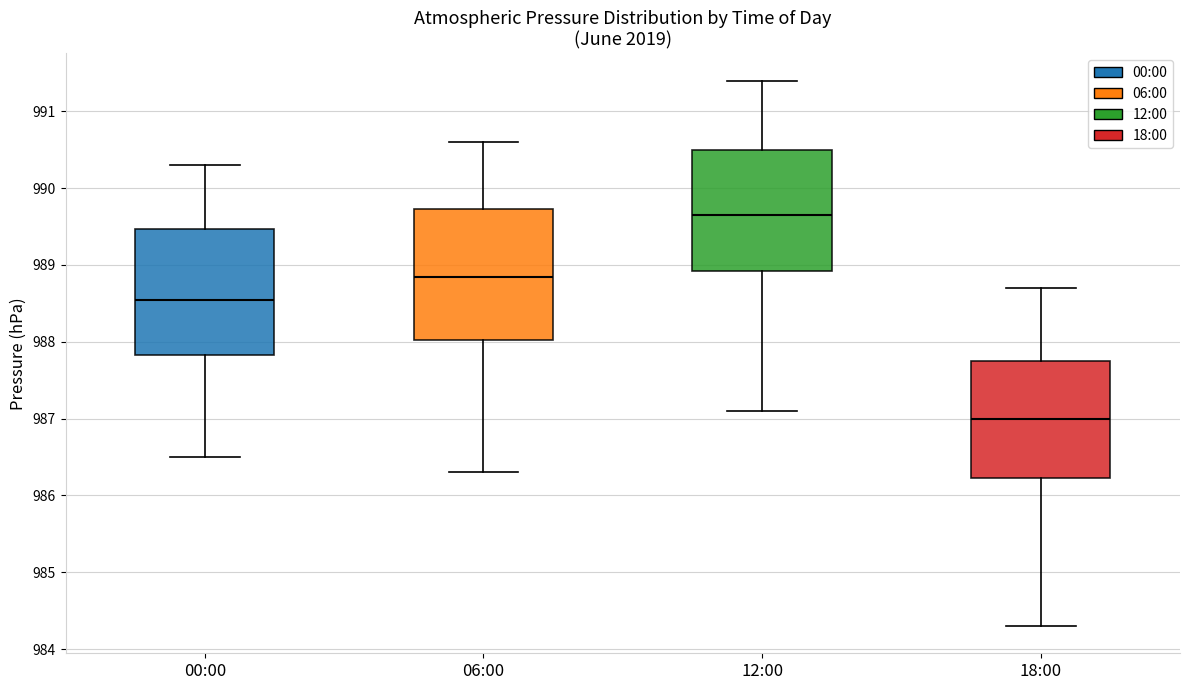

Reading left to right, read every box against the y-axis: the position of its median line, the range the box covers, and the ends of its whiskers. The values are not printed on the chart, so give them approximately, as read against the axis.

00:00: median 988.6, box 987.8 to 989.5, whiskers 986.5 to 990.3
06:00: median 988.9, box 988.0 to 989.7, whiskers 986.3 to 990.6
12:00: median 989.7, box 988.9 to 990.5, whiskers 987.1 to 991.4
18:00: median 987.0, box 986.2 to 987.8, whiskers 984.3 to 988.7